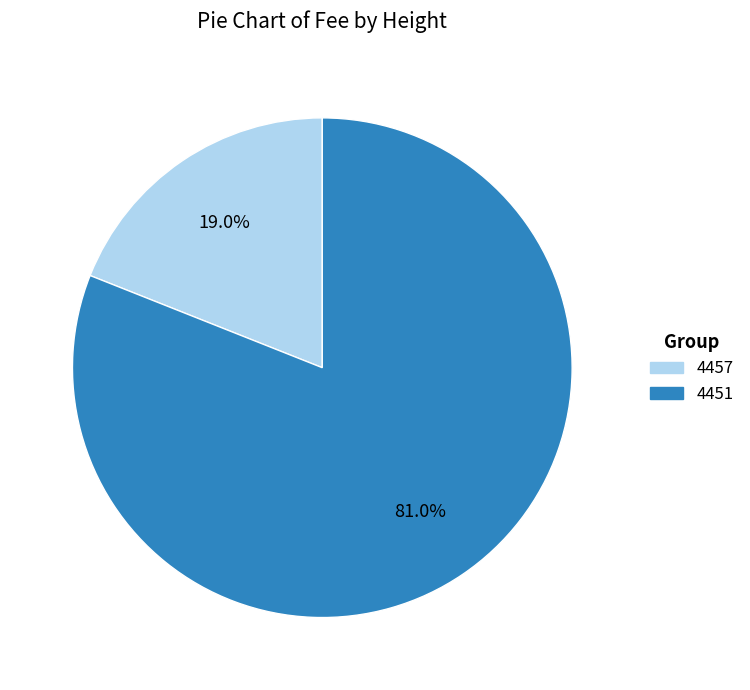

What percentage do 4451 and 4457 together represent?

100.0%